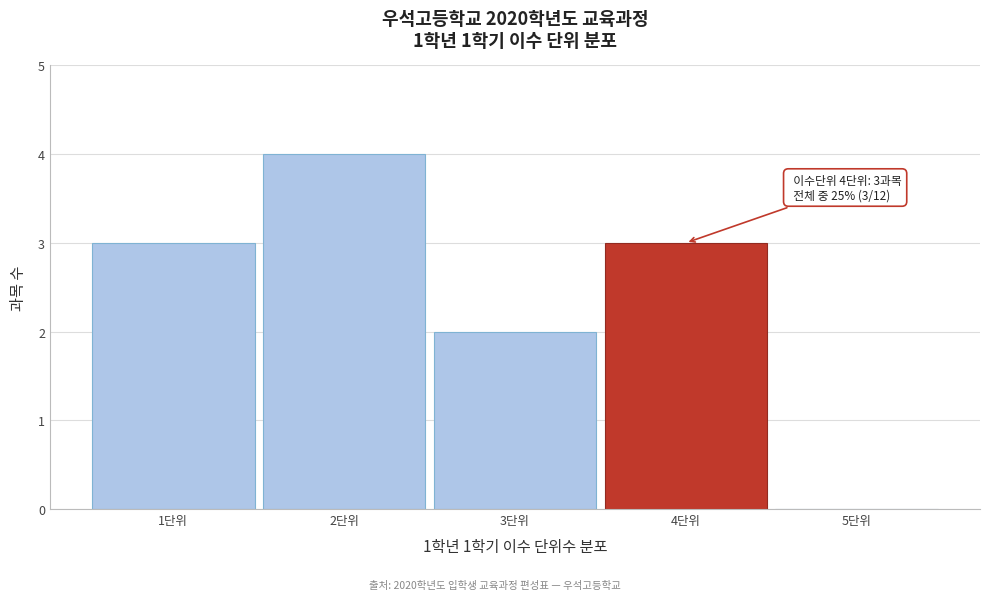

Which range on the x-axis has the tallest bar?

1.5 to 2.5